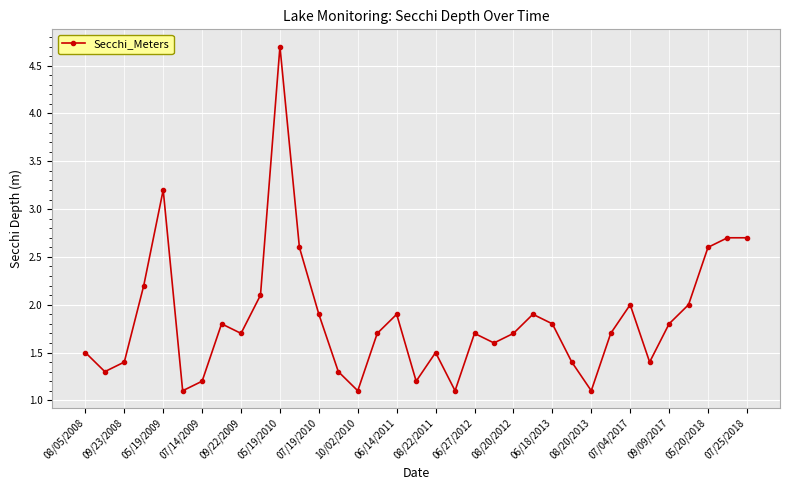

What is the smallest value displayed?

1.1